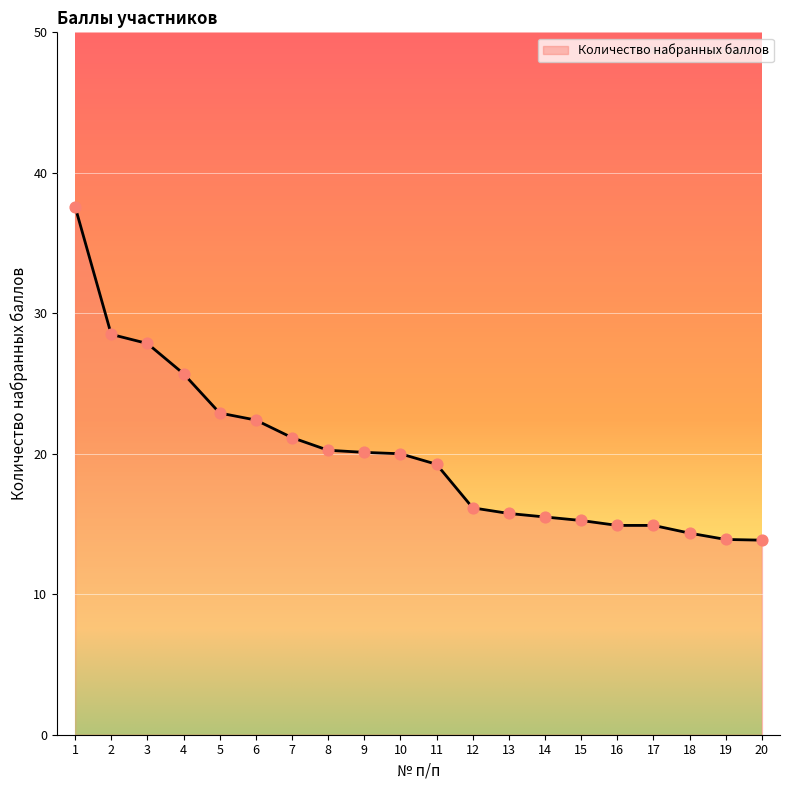

Approximately how many times larger is the value at 20 compared to 5?

0.6